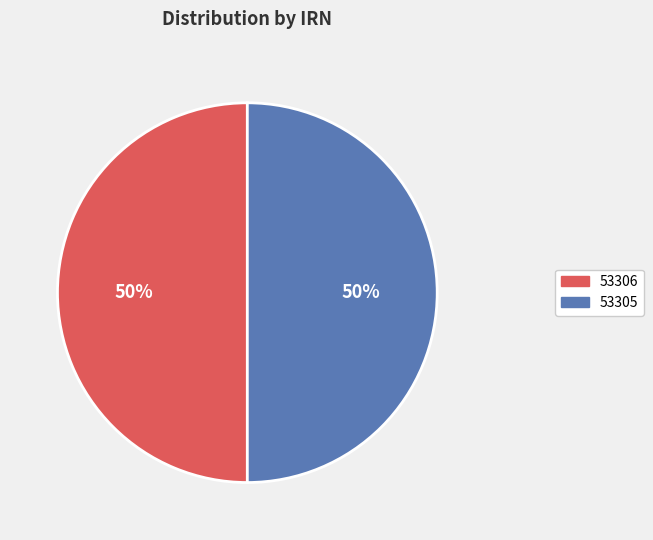

Count the number of slices in the pie.

2